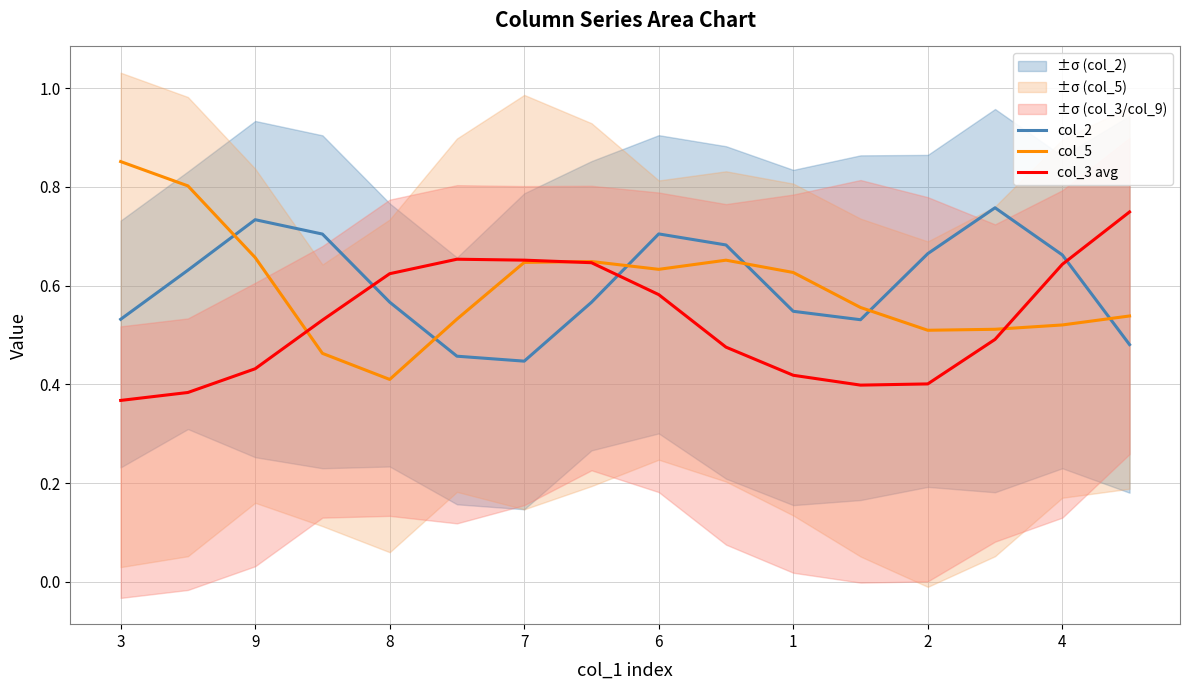

The col_5 series shows 0.2 at 3. True or false?

False